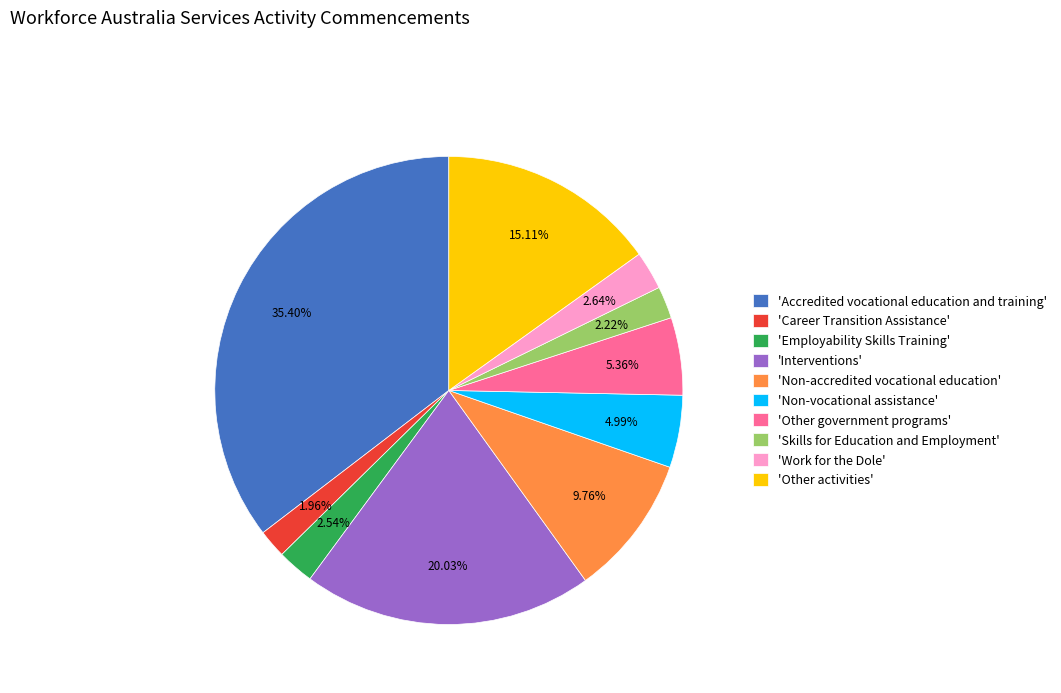

Is there a majority slice in this chart?

No